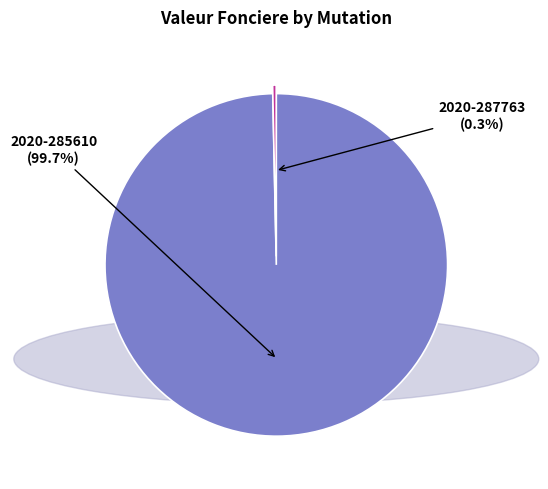

What is the total percentage of 2020-285610 and 2020-287763?

100.0%